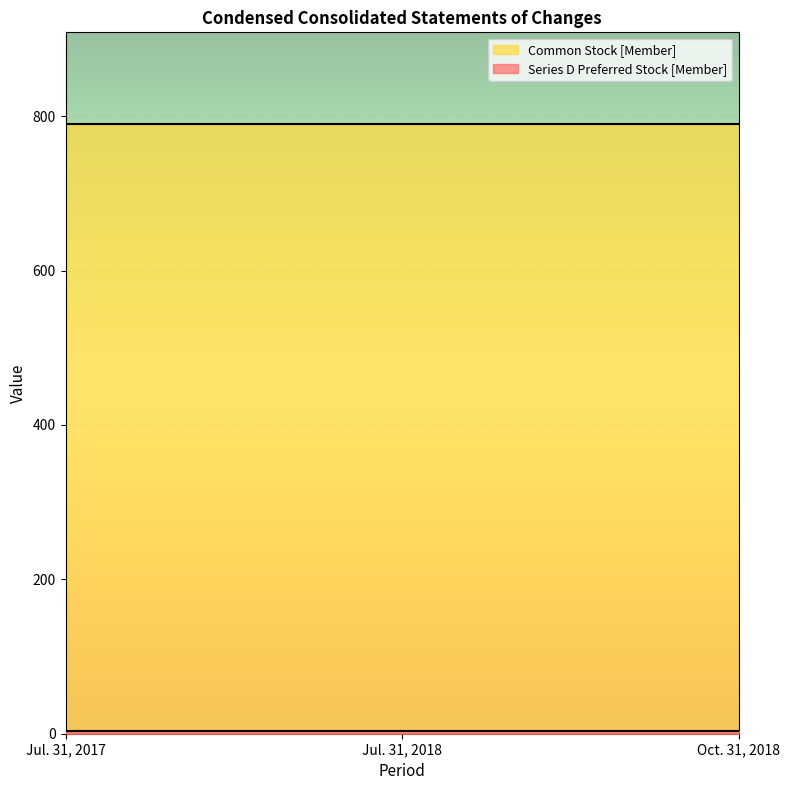

The value of Common Stock [Member] at Oct. 31, 2018 is 1393. True or false?

False